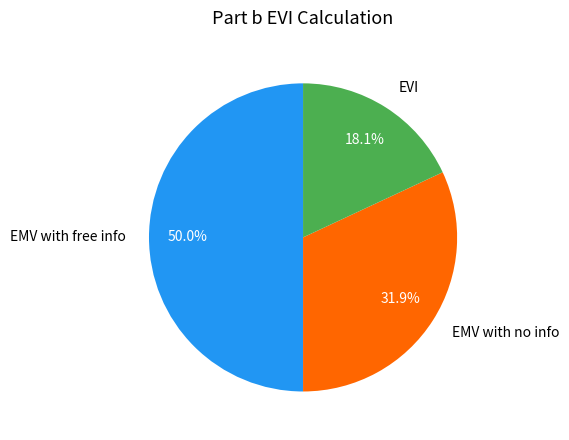

To the nearest percent, what percentage of the pie is EMV with no info?

32%